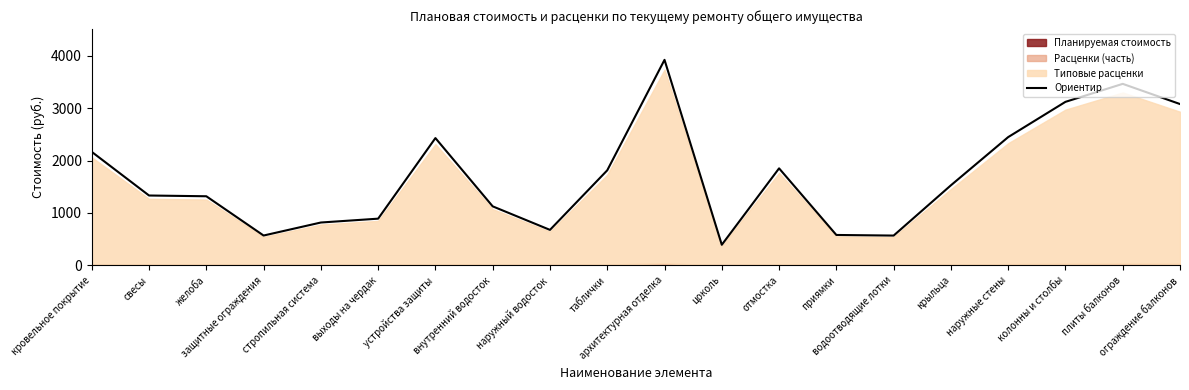

Rank the categories by value from highest to lowest.

архитектурная отделка, плиты балконов, колонны и столбы, ограждение балконов, наружные стены, устройства защиты, кровельное покрытие, отмостка, таблички, крыльца, свесы, желоба, внутренний водосток, выходы на чердак, стропильная система, наружный водосток, приямки, защитные ограждения, водоотводящие лотки, цоколь